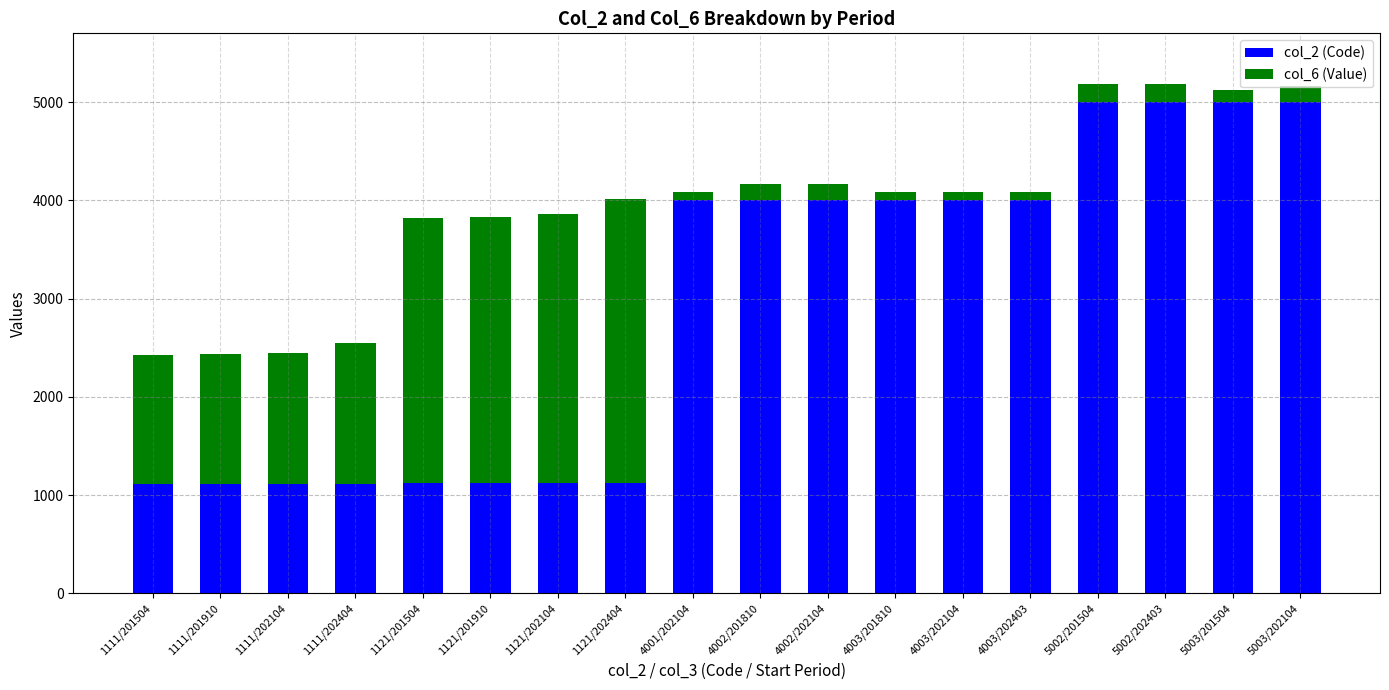

What is the difference between the maximum and minimum values in the col_2 (Code) series?

3892